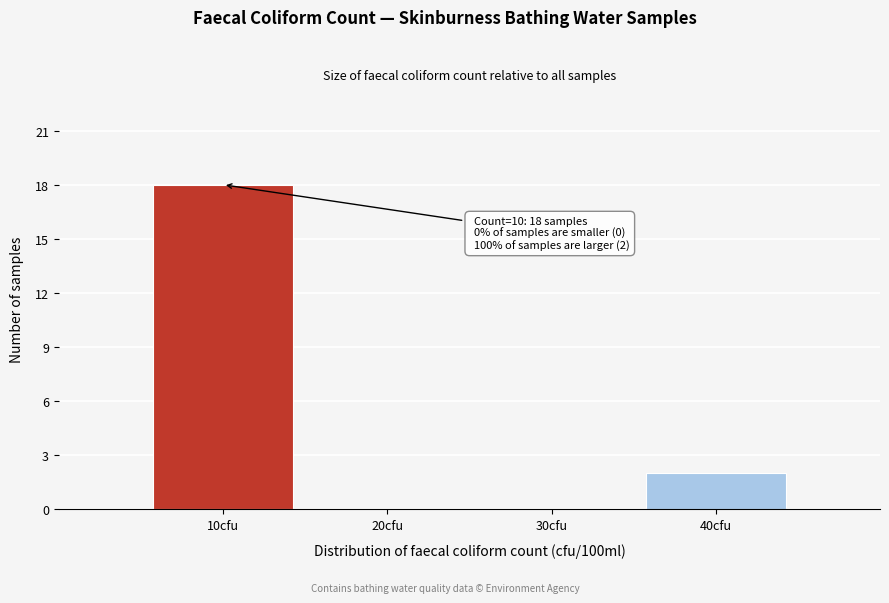

Over which range of the x-axis is the bar tallest?

5 to 15